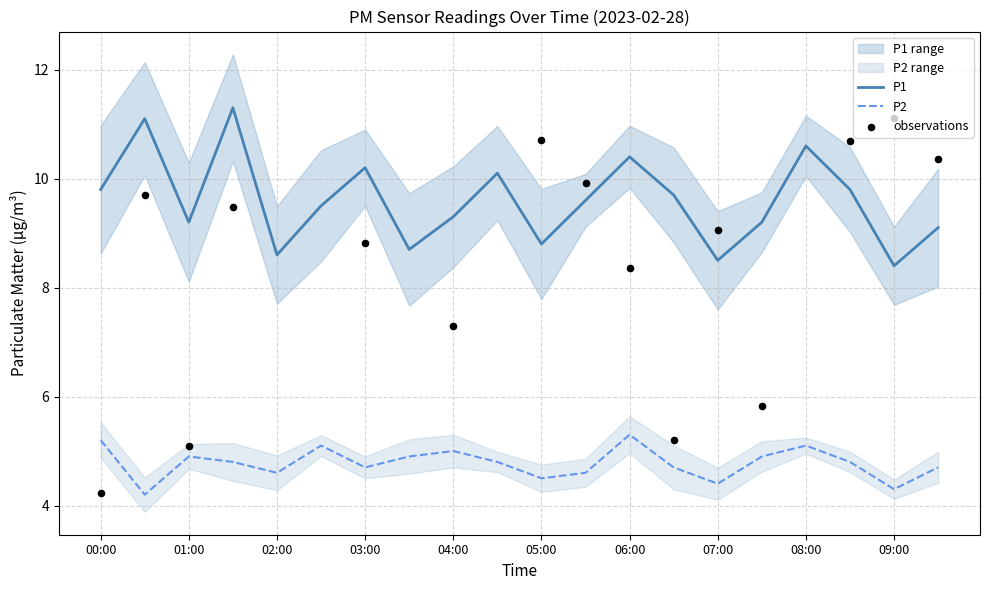

At how many categories does at least one series exceed 6?

20